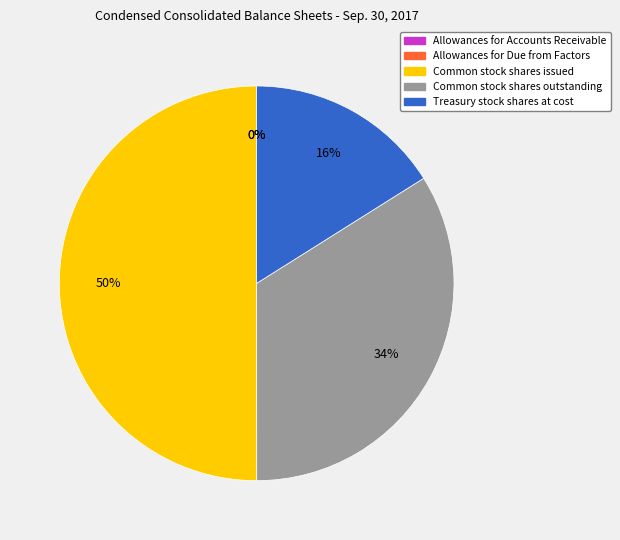

What is the ratio of the value at Common stock shares outstanding to the value at Treasury stock shares at cost?

2.1